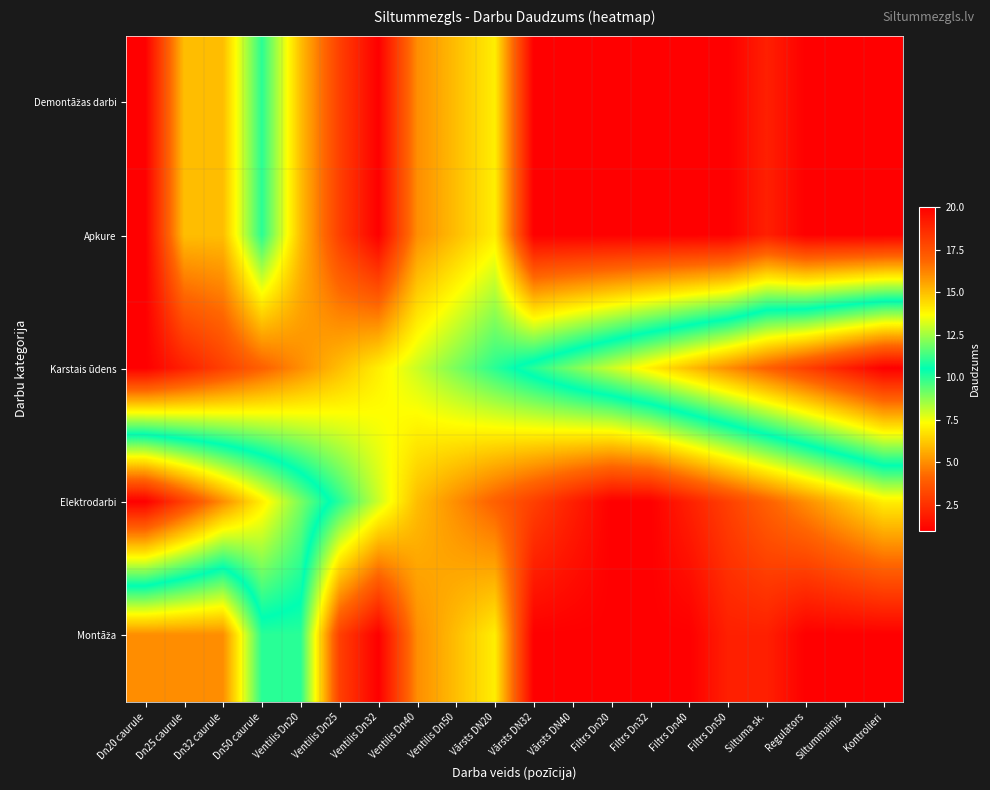

Rank the series by their maximum value, from highest to lowest.

Karstais ūdens, Elektrodarbi, Demontāžas darbi, Apkure, Montāža